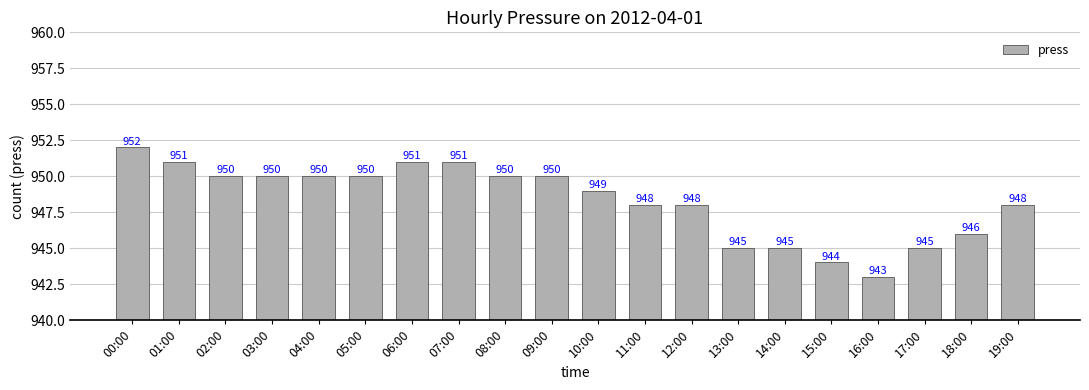

Reading right to left, what are all the values shown in this chart?

19:00=948	18:00=946	17:00=945	16:00=943	15:00=944	14:00=945	13:00=945	12:00=948	11:00=948	10:00=949	09:00=950	08:00=950	07:00=951	06:00=951	05:00=950	04:00=950	03:00=950	02:00=950	01:00=951	00:00=952